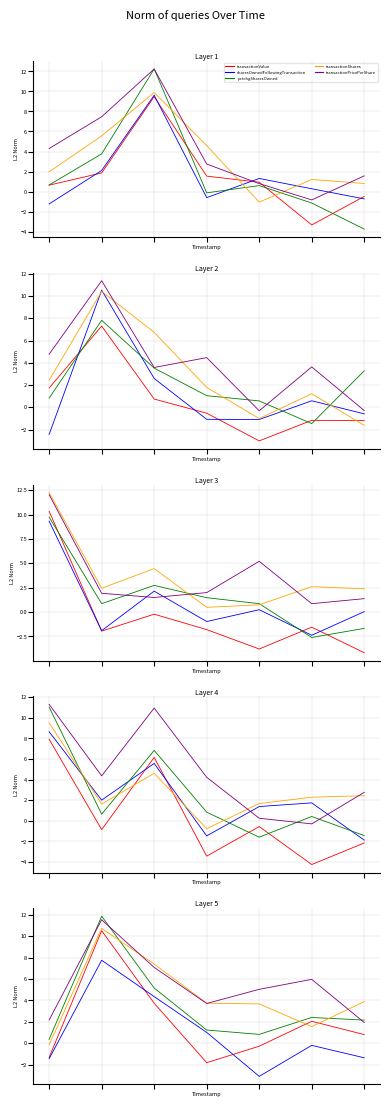

In transactionShares, how many points are higher than both neighbors (excluding endpoints)?

2